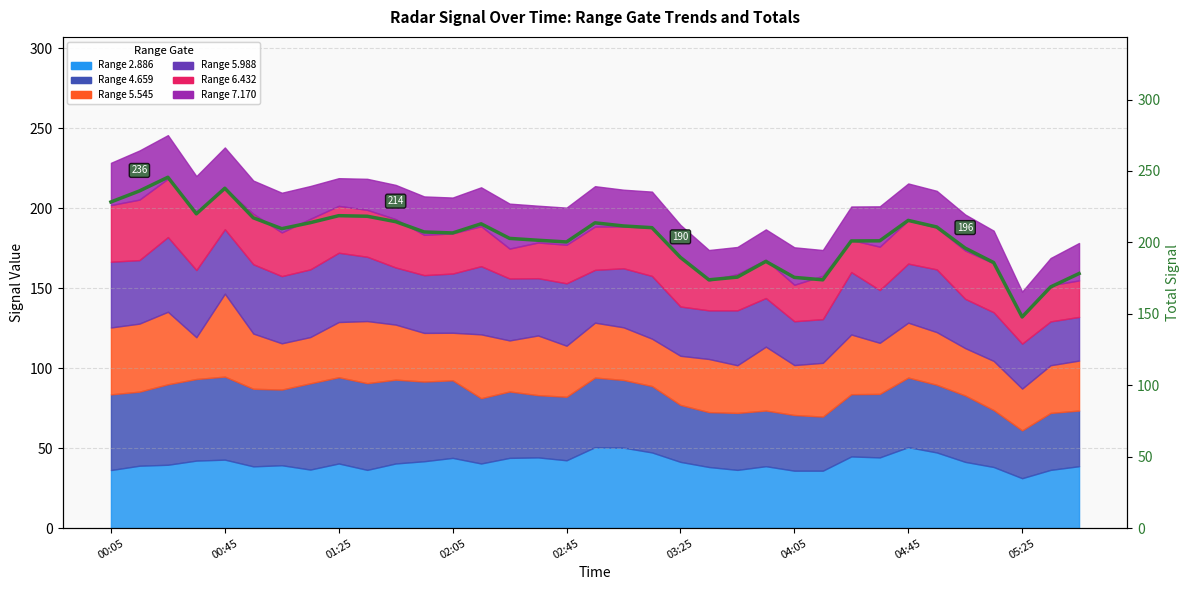

What is the maximum value shown in the chart?

245.6